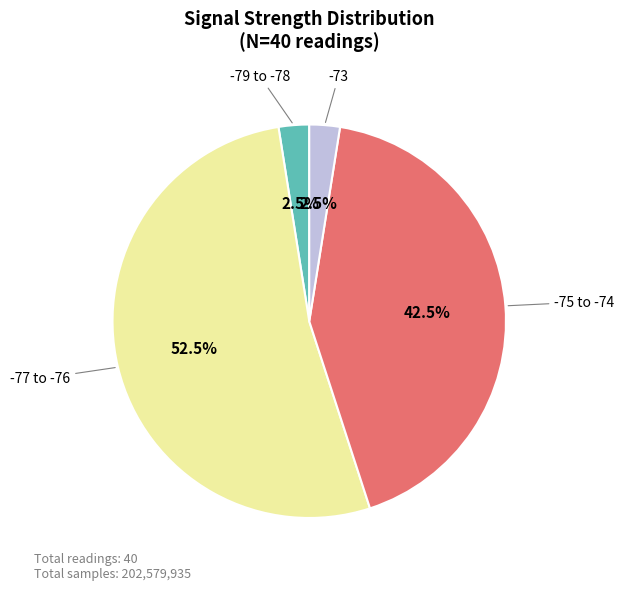

How many segments does this pie chart have?

4